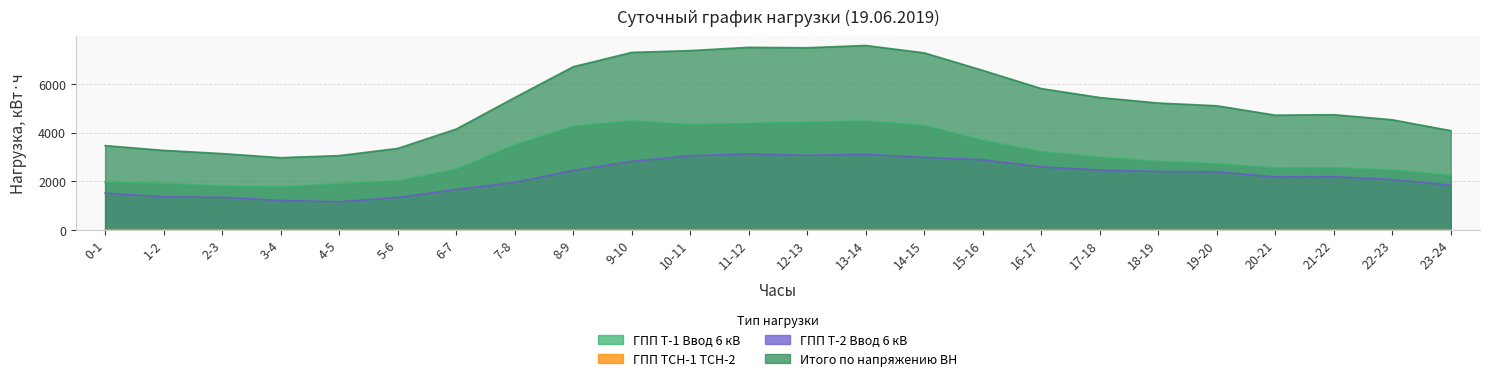

The ГПП ТСН-1 ТСН-2 series shows 0.8 at 0-1. True or false?

False